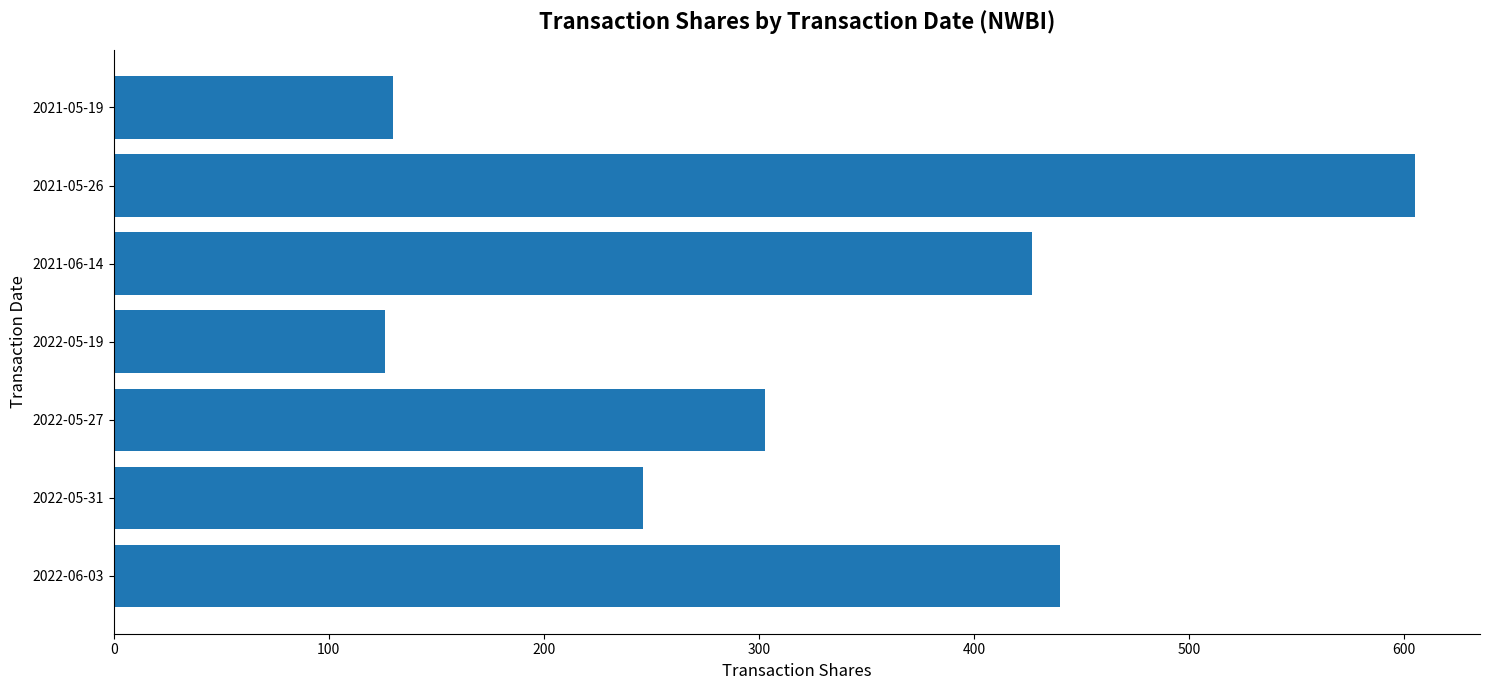

What is the smallest value displayed?

126